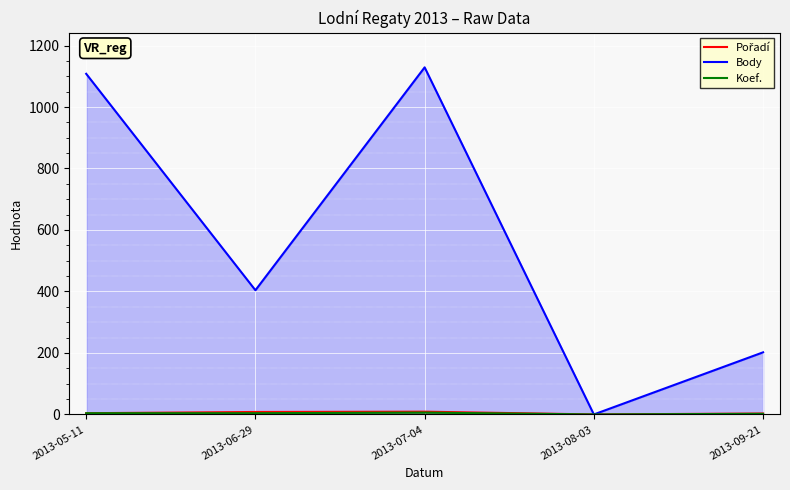

The Koef. series shows 6 at 2013-07-04. True or false?

True